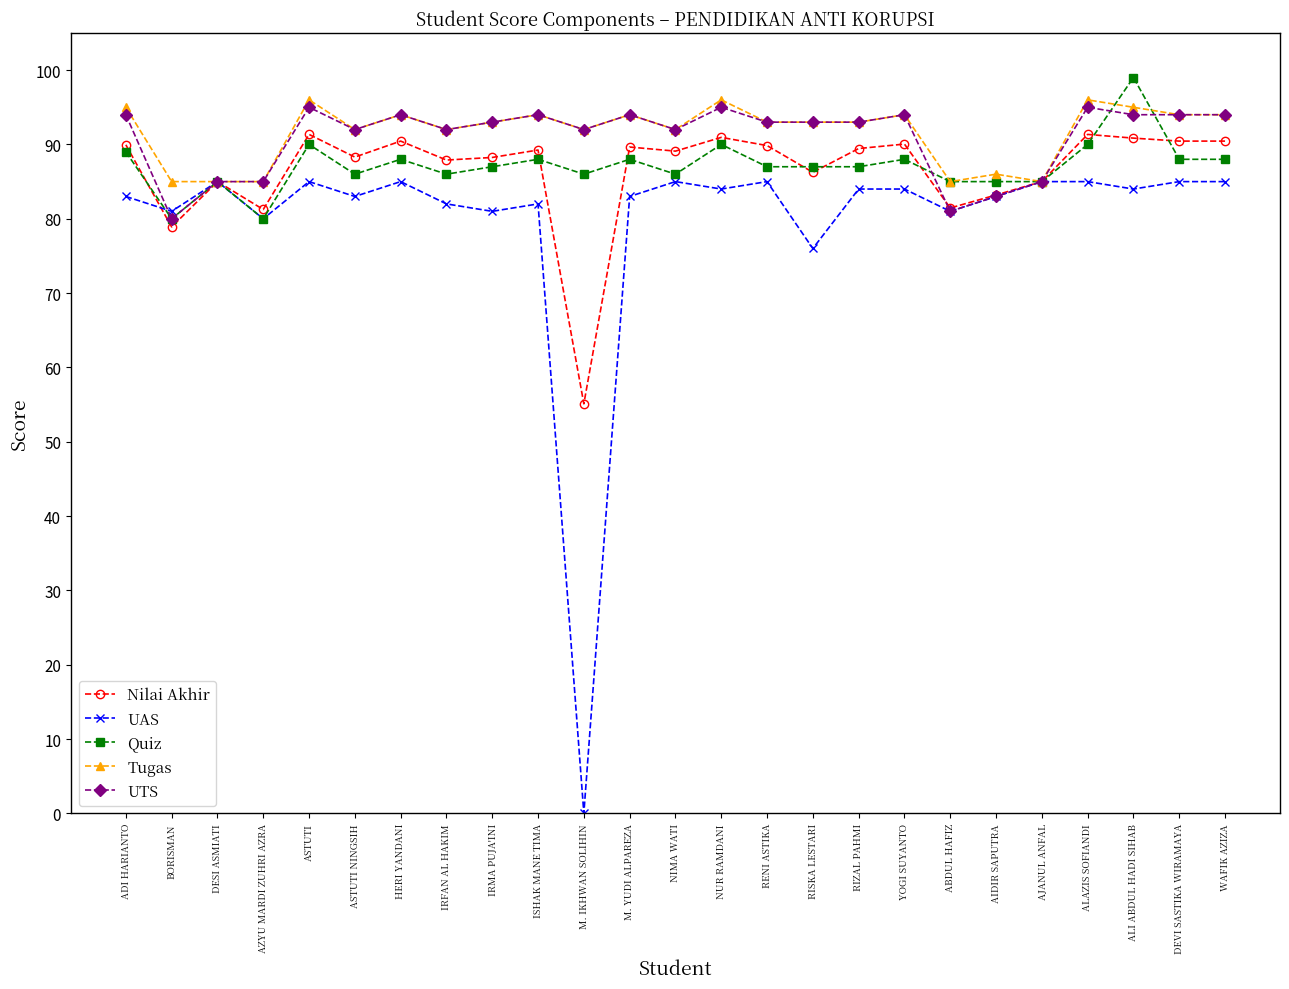

True or false: Nilai Akhir has more than 1 interior local peaks.

True